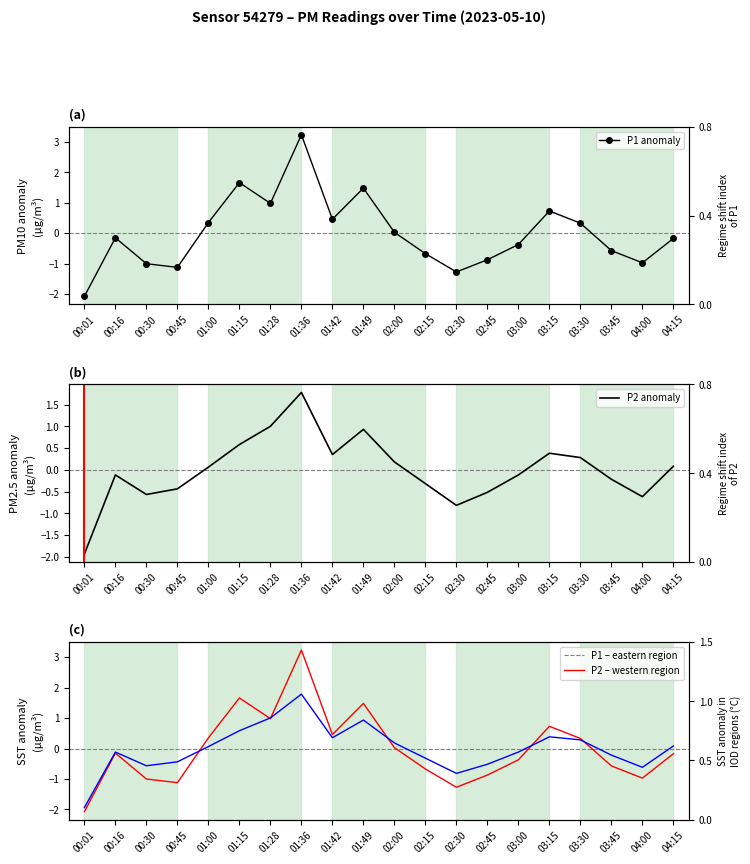

What position from the left is 00:30?

3